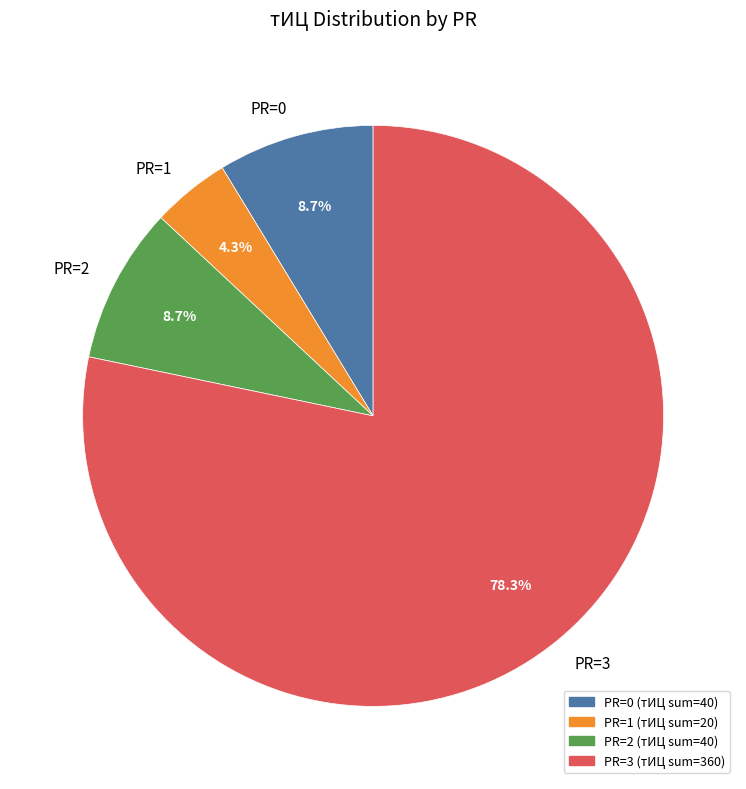

What is the ratio of the value at PR=1 to the value at PR=0?

0.5